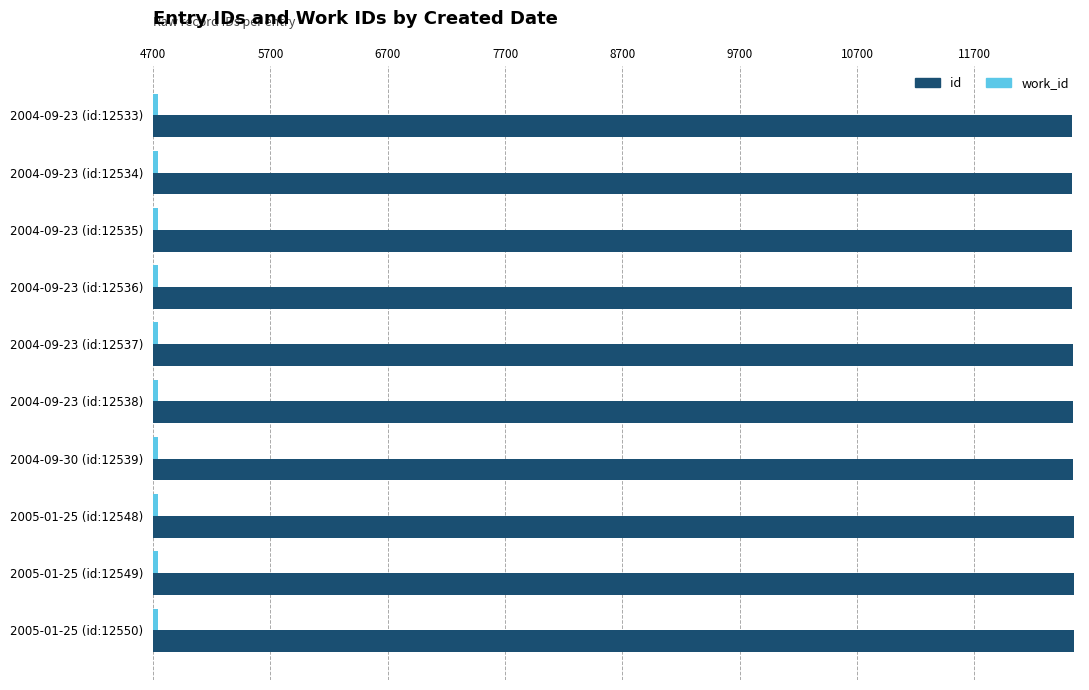

List the series in order of their overall mean, lowest first.

work_id, id